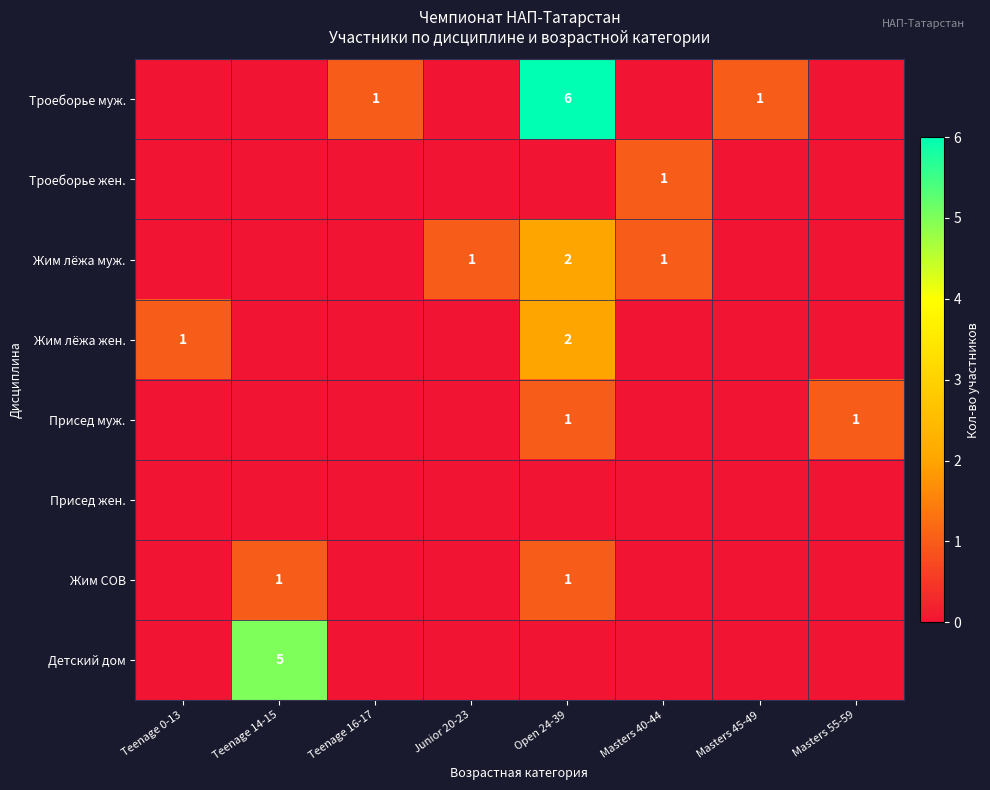

True or false: Присед муж. has a value of 0 at Masters 55-59.

False